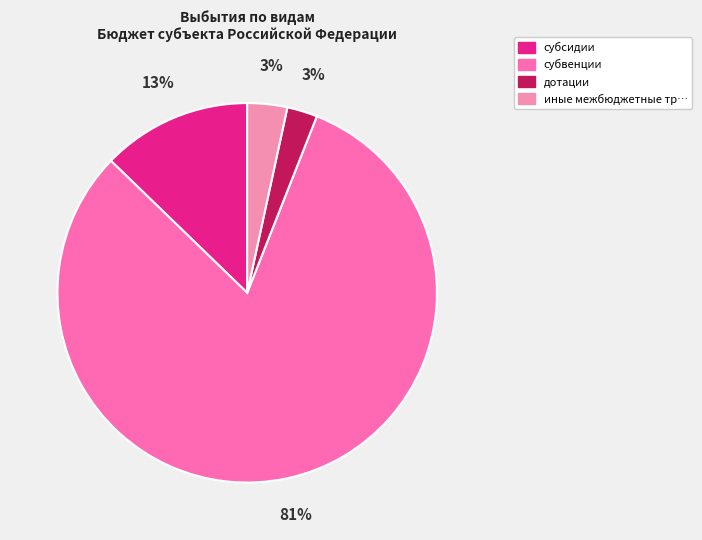

Which category accounts for the majority?

субвенции